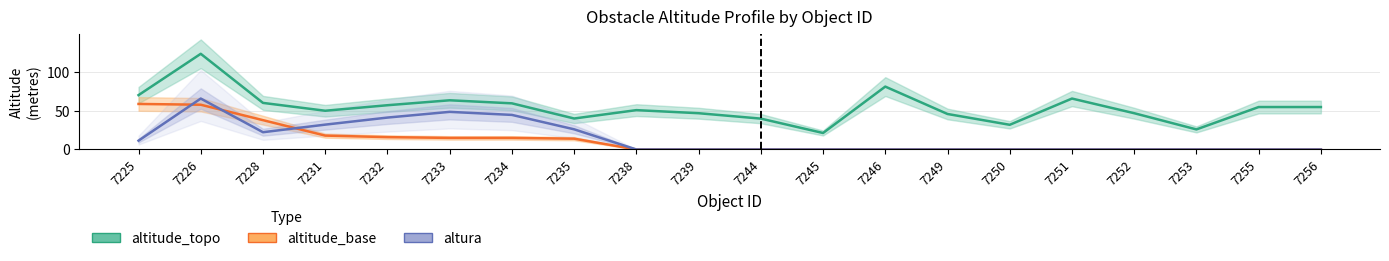

What is the difference between the maximum and minimum values in the altitude_topo series?

102.6